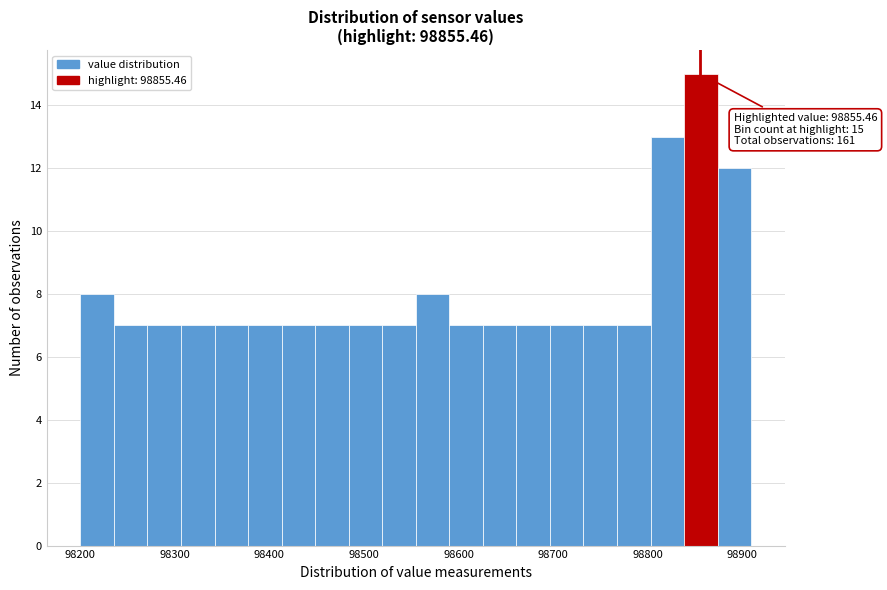

Read against the x-axis, roughly where is the centre of the tallest bar?

98860